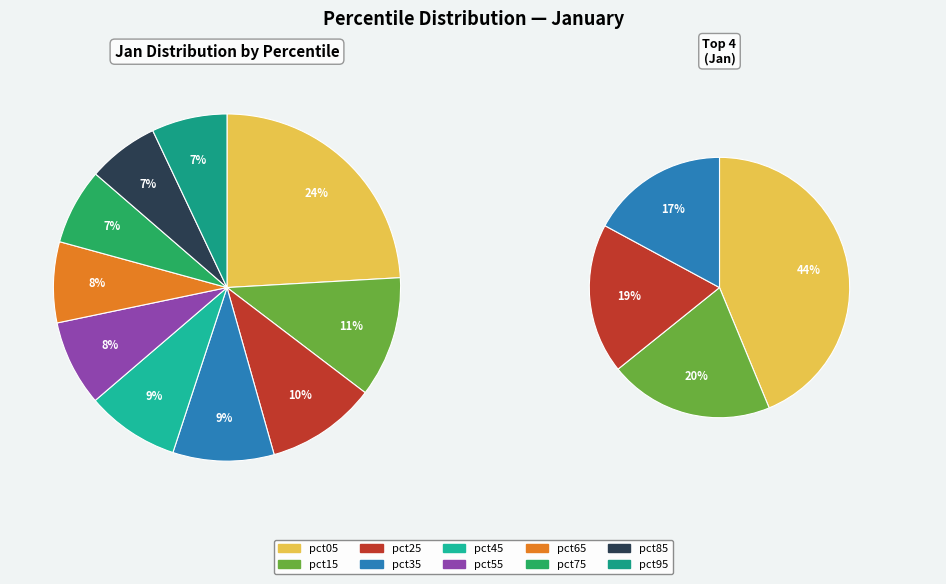

Which category has the smallest portion of the pie?

pct85